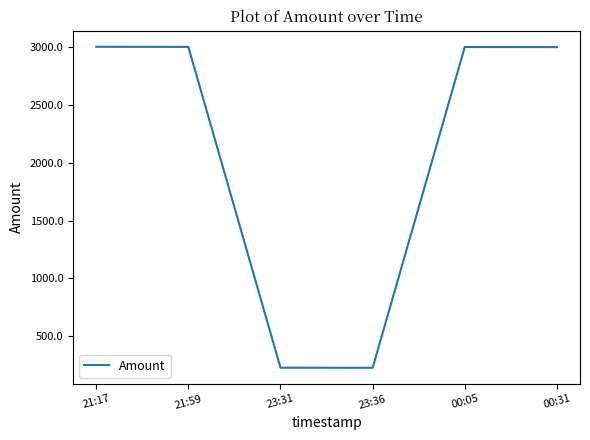

What is the change in value from 21:59 to 23:36?

-2768.4